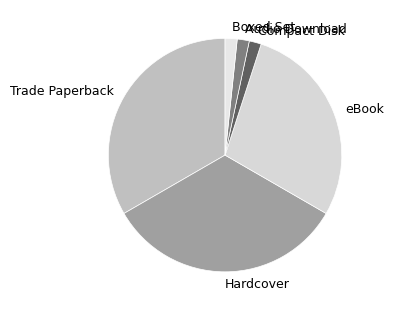

Does Audio Download represent more than half of the total?

No